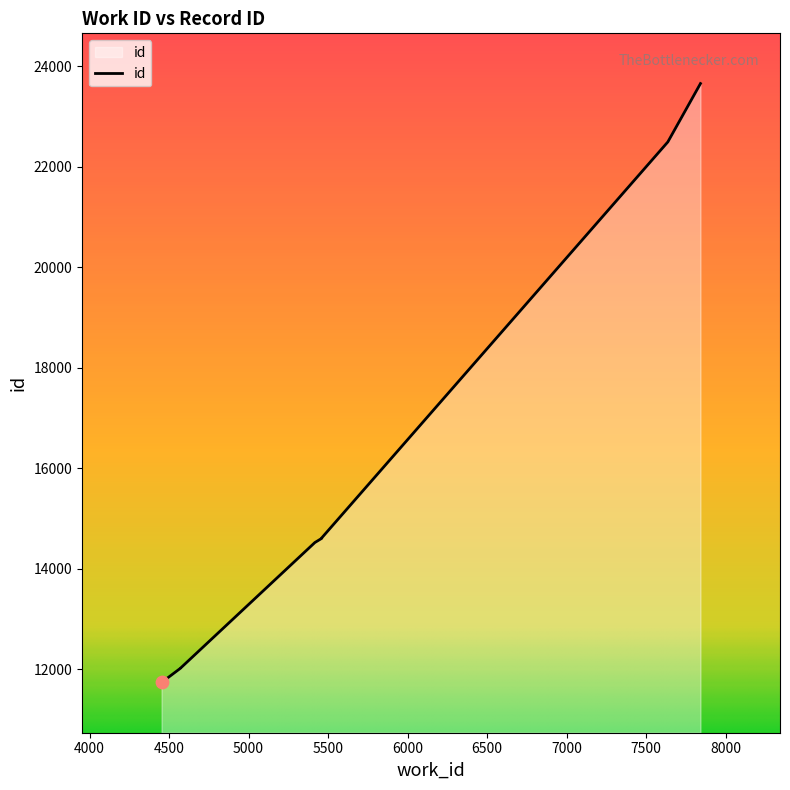

Between 4453 and 4572, which is larger?

4572